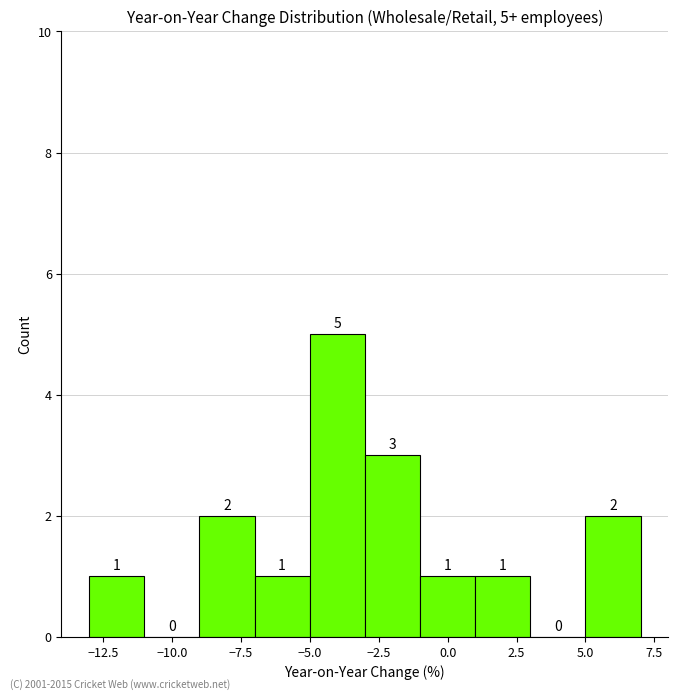

Over which range of the x-axis is the bar tallest?

-5 to -3